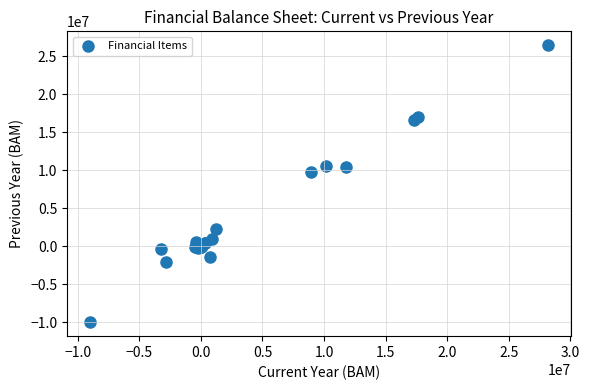

What Y value in the scatter plot is closest to 8214336?

9704910.1